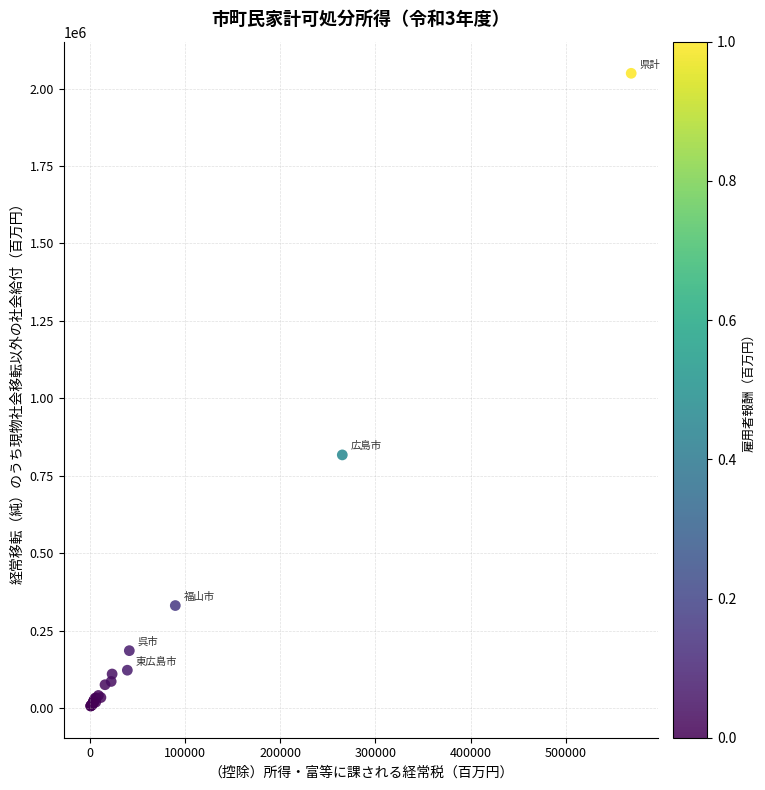

What Y value in the scatter plot is closest to 1027660?

817068